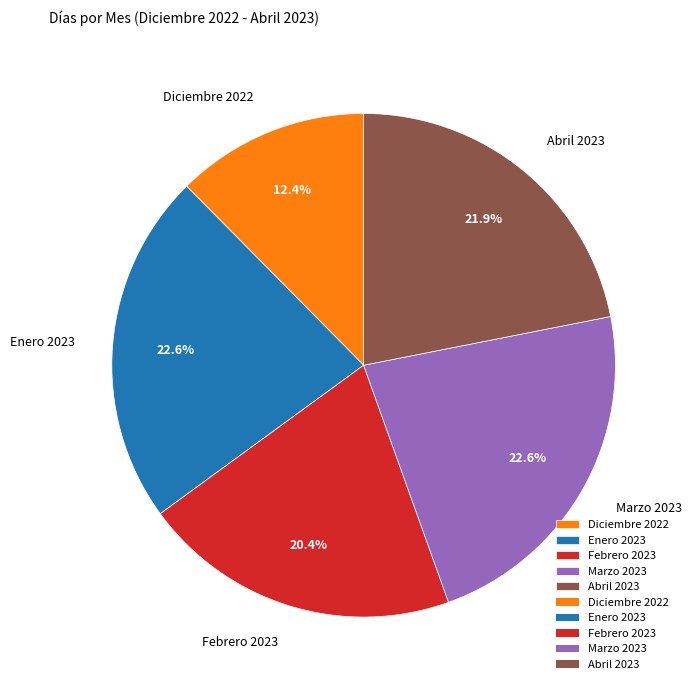

To the nearest percent, what portion does Abril 2023 represent?

22%